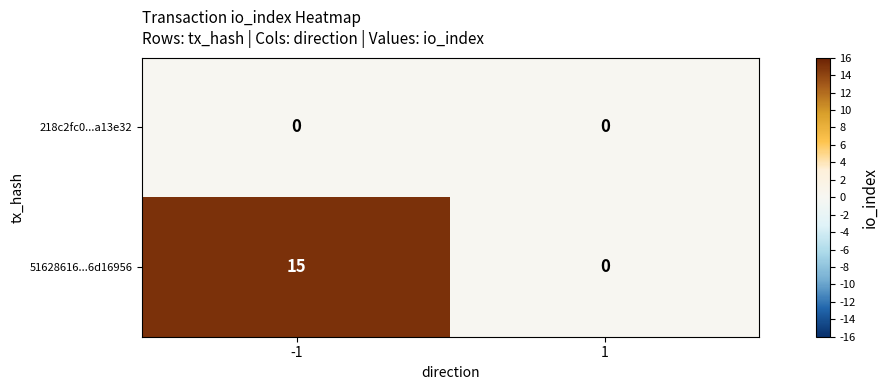

What is the difference between the 51628616...6d16956 values at 1 and -1?

15